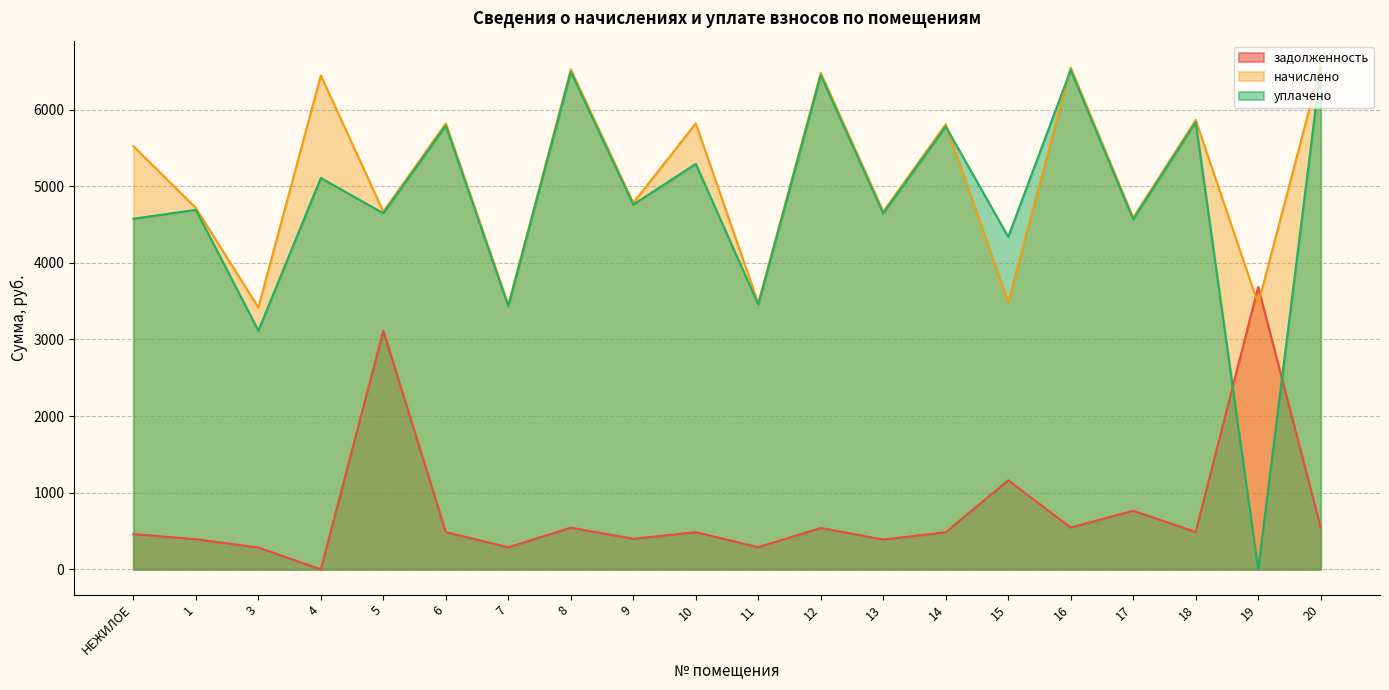

True or false: уплачено and начислено intersect in this chart.

True